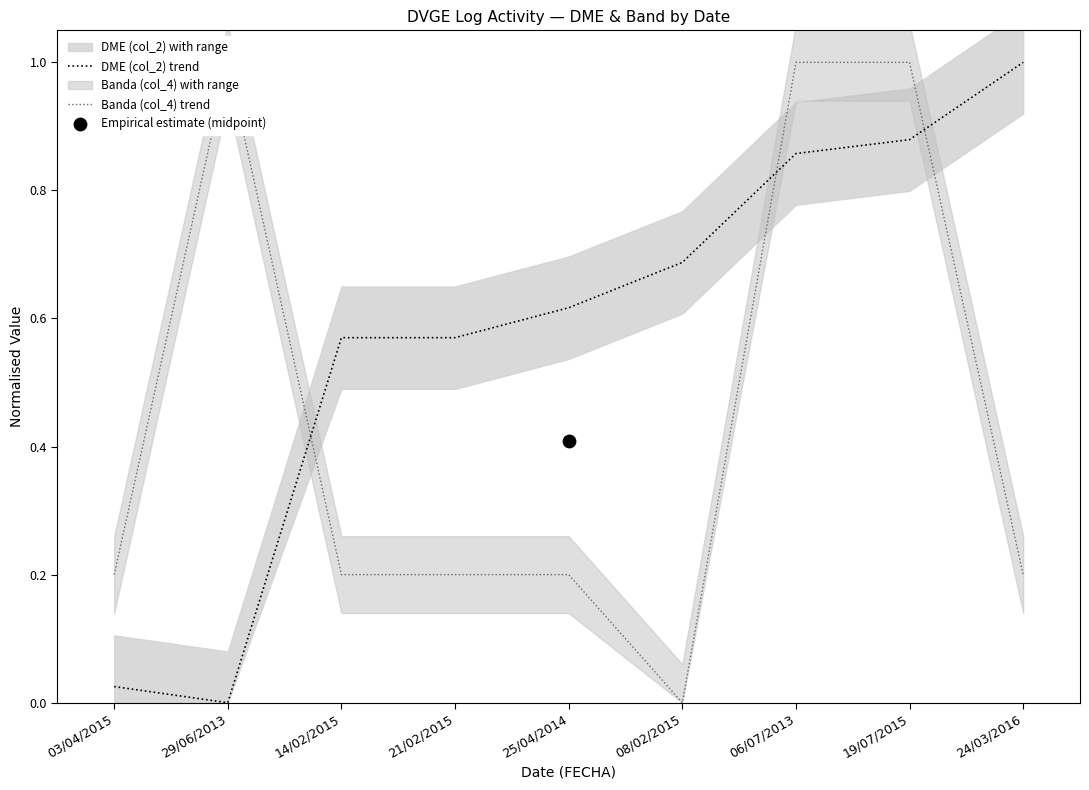

What is the total value across all series at 03/04/2015?

0.2